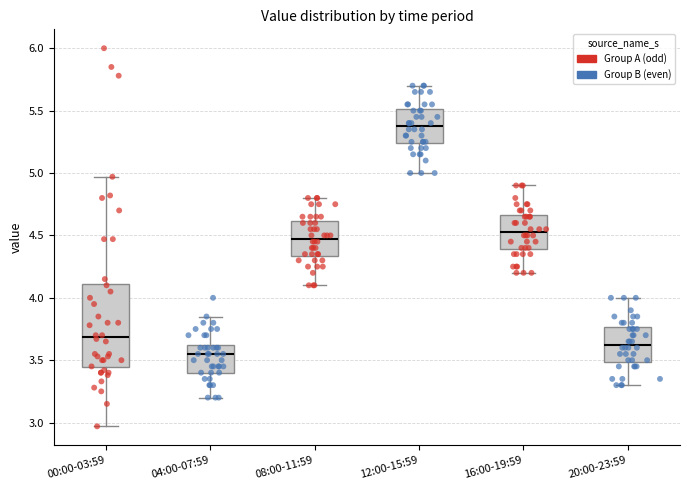

Where does the median line of the box for 20:00-23:59 sit on the y-axis? The values are not printed on the chart, so give them approximately, as read against the axis.

3.65